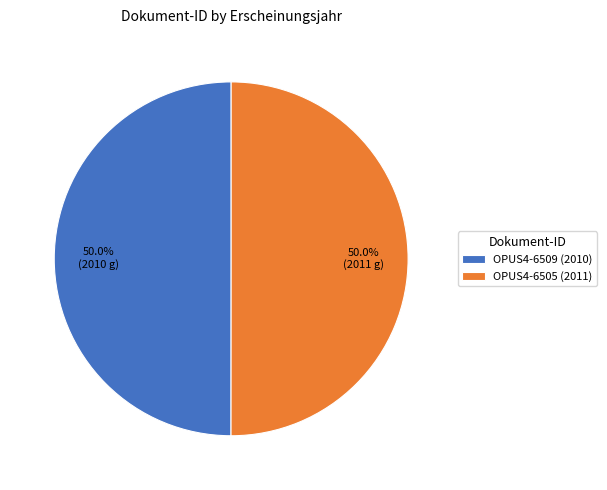

Approximately how many times larger is the value at OPUS4-6505 (2011) compared to OPUS4-6509 (2010)?

1.0